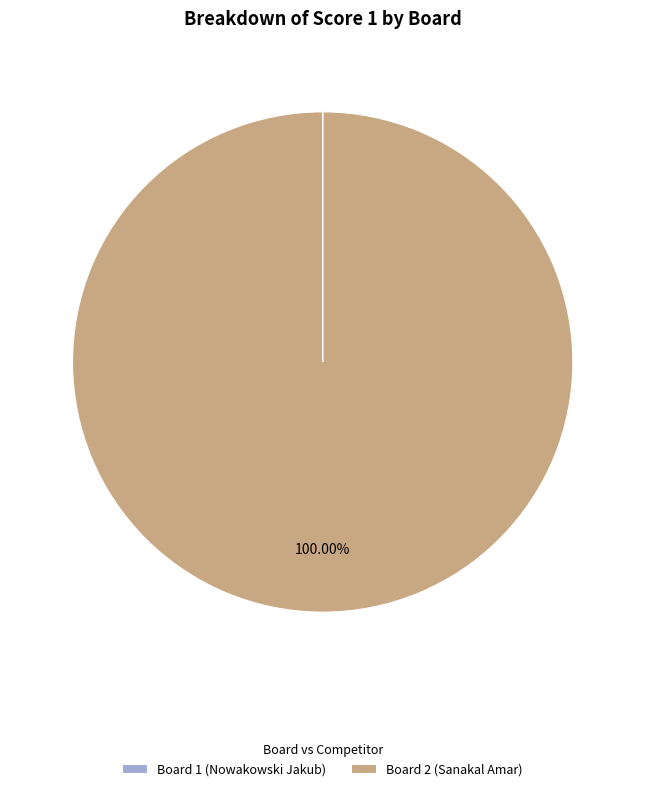

Which slice represents more than half of the pie?

Board 2 (Sanakal Amar)